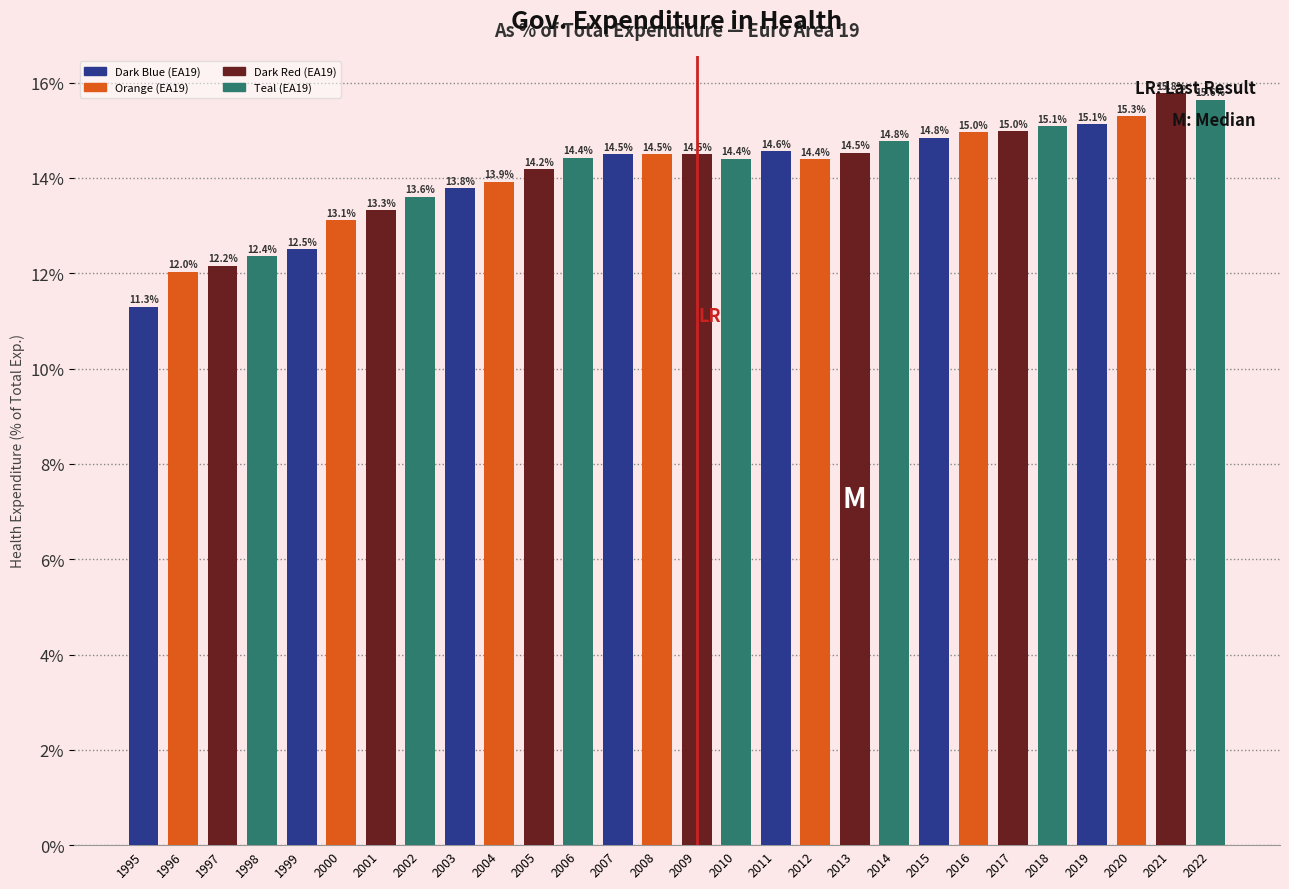

At which category does the chart reach its minimum across all series?

1995